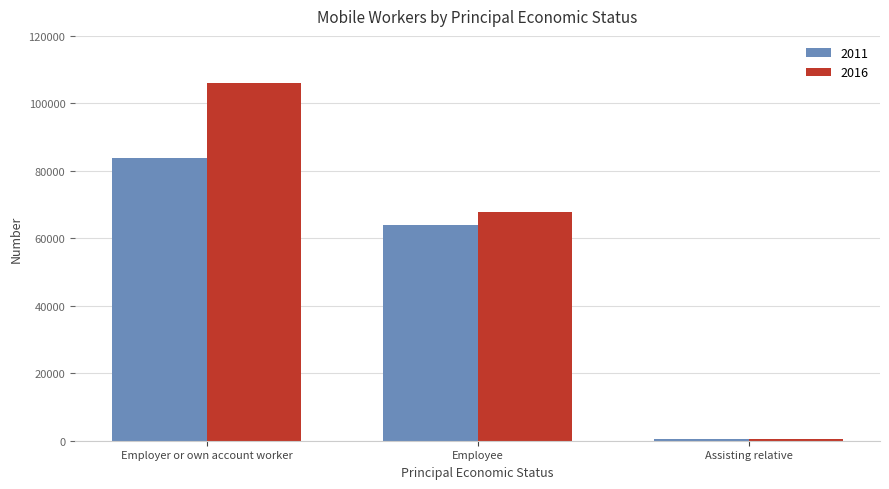

Which series has the widest spread of values?

2016